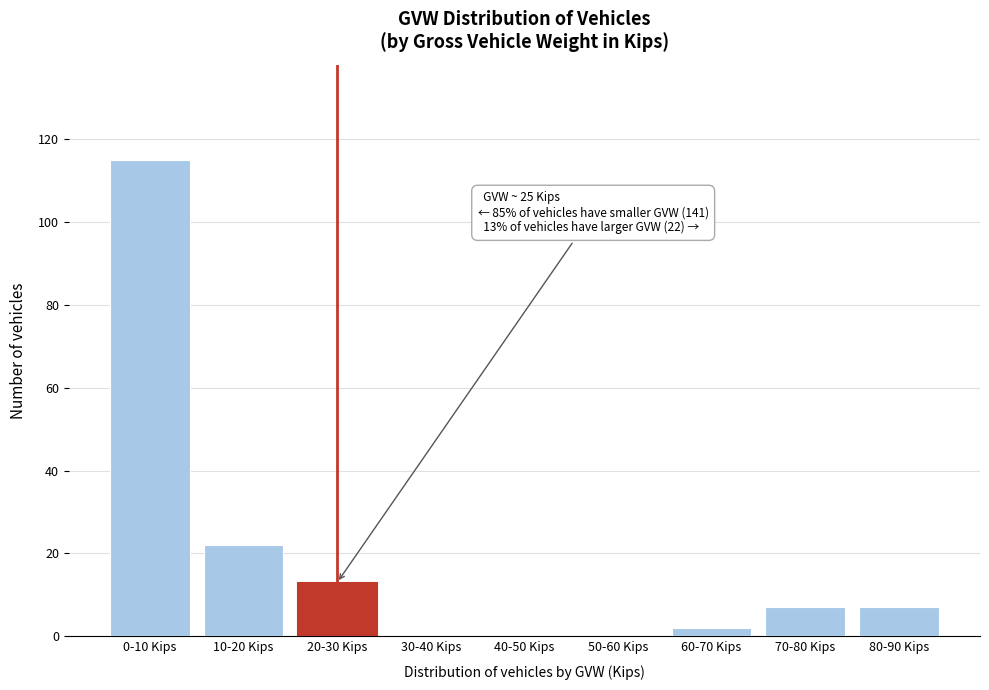

Reading right to left, list all the values displayed in this chart.

80-90 Kips=7	70-80 Kips=7	60-70 Kips=2	50-60 Kips=0	40-50 Kips=0	30-40 Kips=0	20-30 Kips=13	10-20 Kips=22	0-10 Kips=115